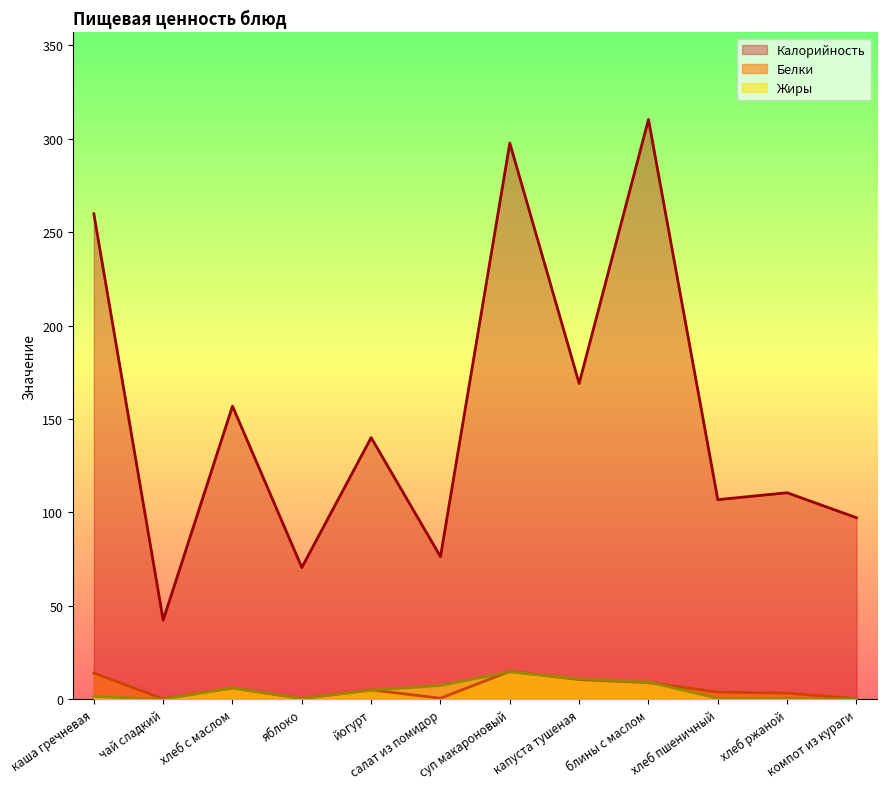

Which category has the lowest value in the Калорийность series?

чай сладкий